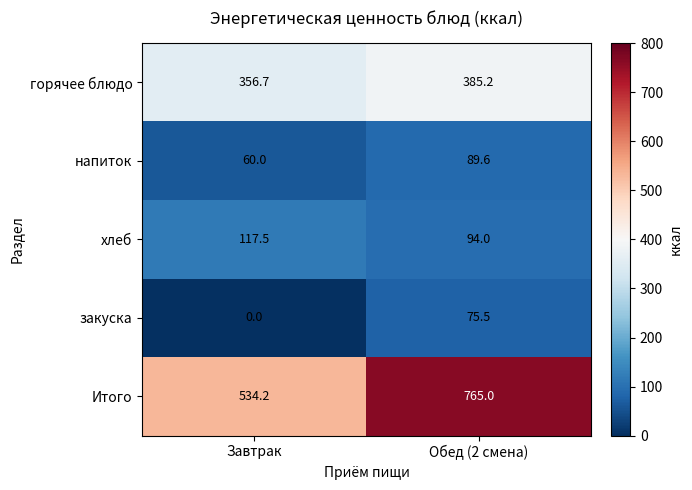

Count the number of data series in this chart.

5